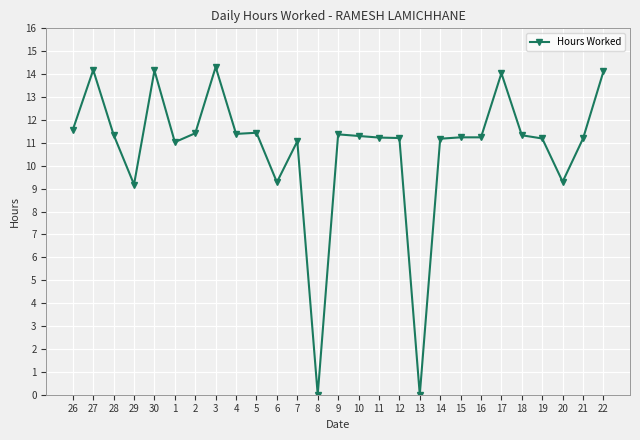

True or false: there are more than 2 points higher than both neighbors.

True